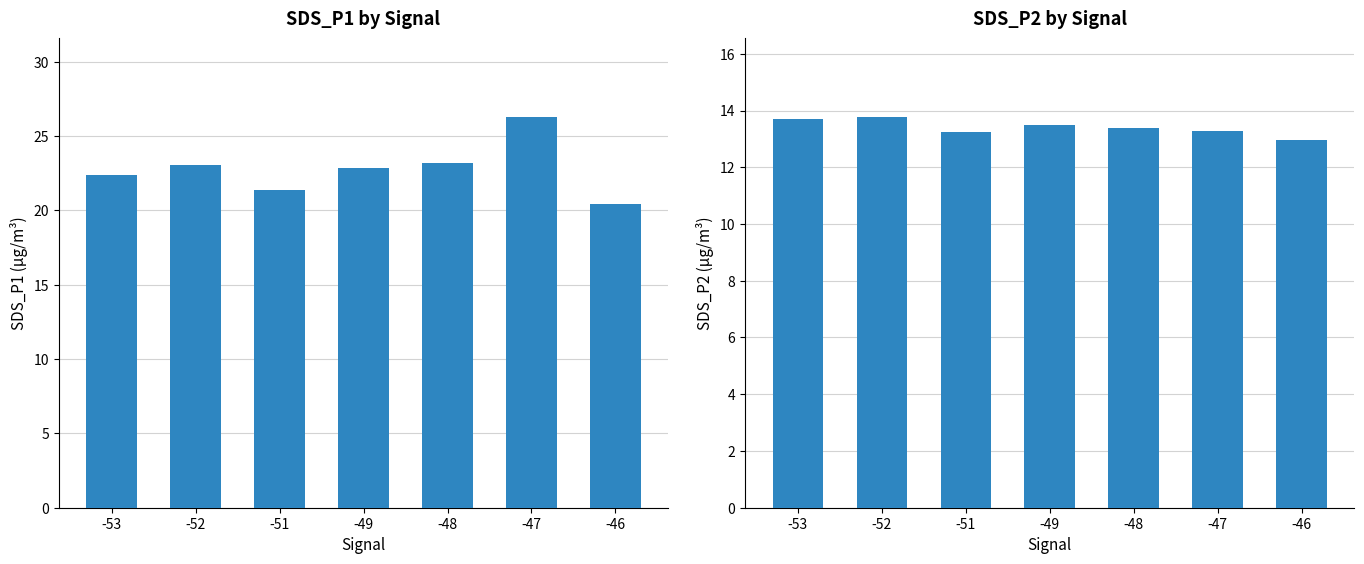

What is the maximum value shown in the chart?

26.3